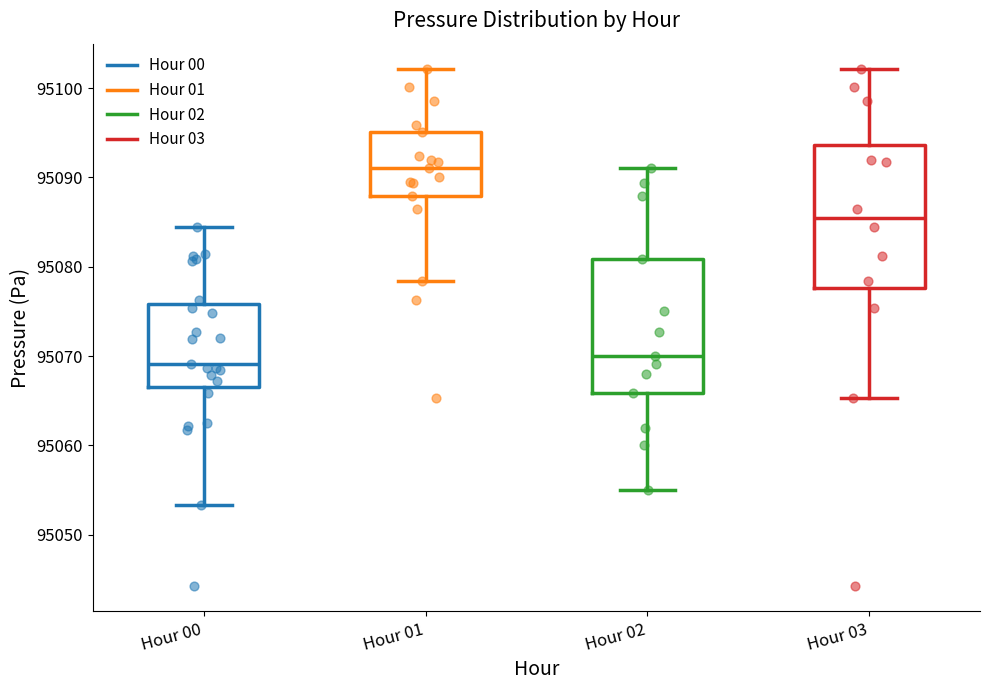

Where is the upper edge of the box for Hour 02 on the y-axis? The values are not printed on the chart, so give them approximately, as read against the axis.

95081